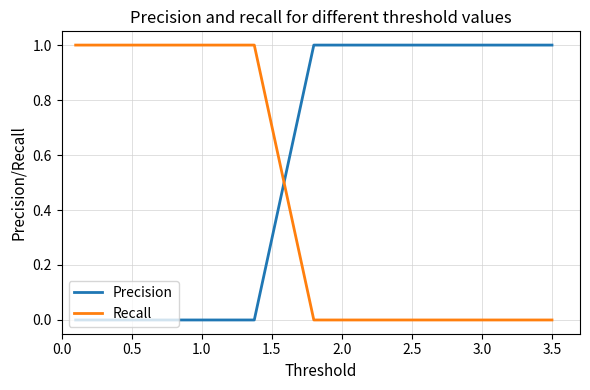

Reading left to right, transcribe all the data shown in this chart.

Precision: 0	0	0	0	1	1	1	1	1
Recall: 1	1	1	1	0	0	0	0	0